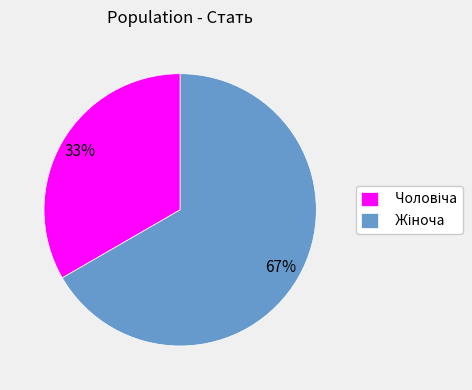

Is there any slice that represents more than half of the pie?

Yes